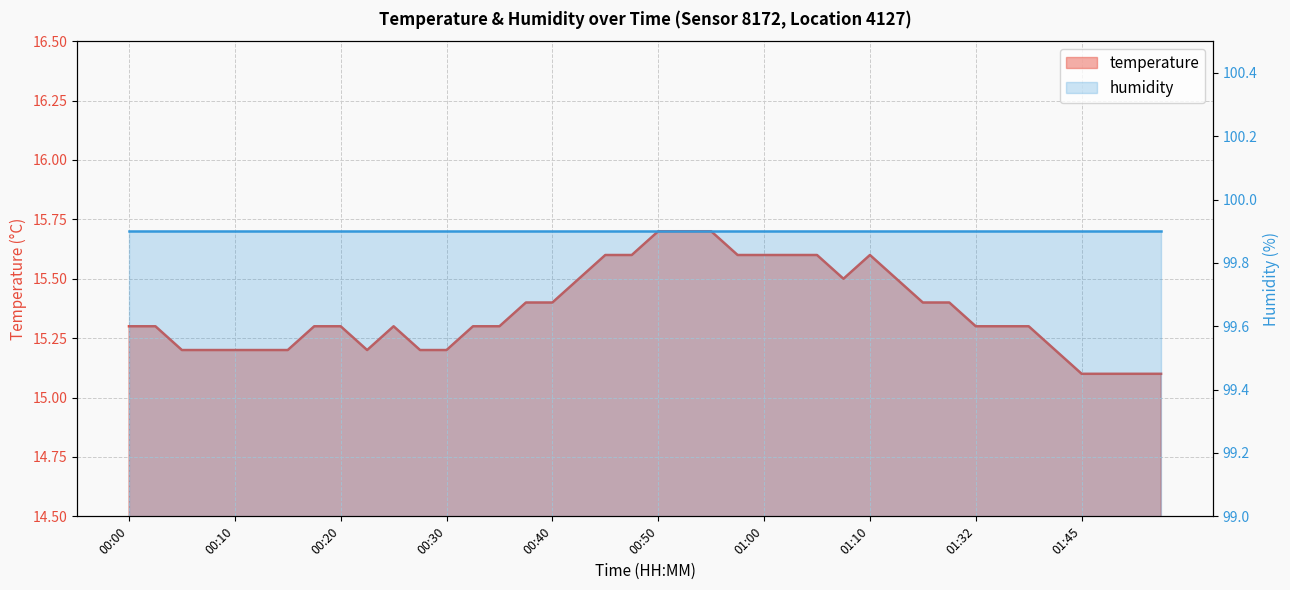

Rank the categories by value from lowest to highest.

01:45, 01:51, 01:53, 01:56, 00:05, 00:07, 00:10, 00:12, 00:15, 00:22, 00:27, 00:30, 01:40, 00:00, 00:02, 00:17, 00:20, 00:25, 00:32, 00:35, 01:32, 01:35, 01:37, 00:37, 00:40, 01:27, 01:30, 00:42, 01:07, 01:15, 00:45, 00:47, 00:57, 01:00, 01:02, 01:05, 01:10, 00:50, 00:52, 00:55